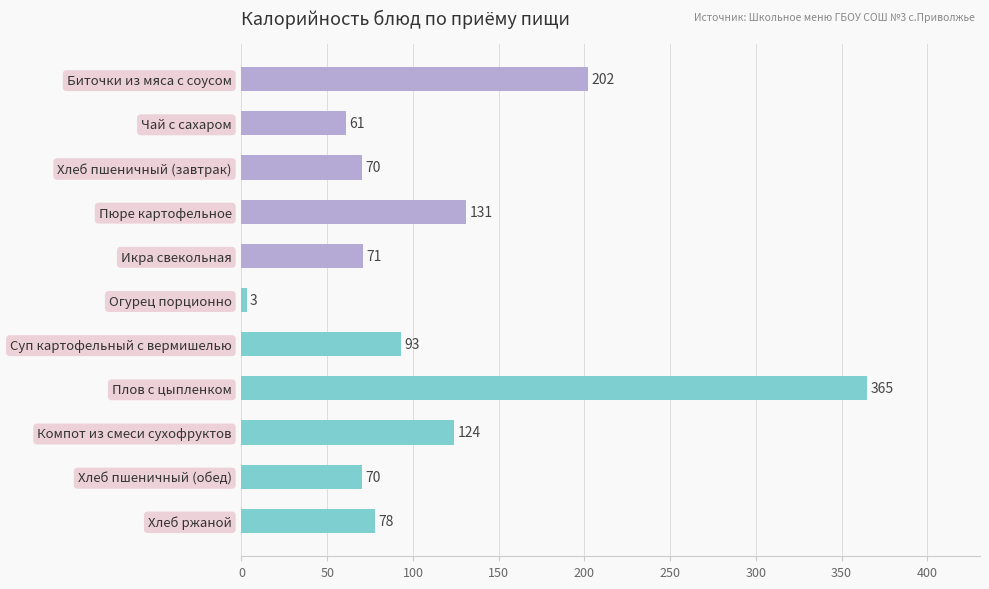

The chart shows a value of 35 at Икра свекольная. True or false?

False